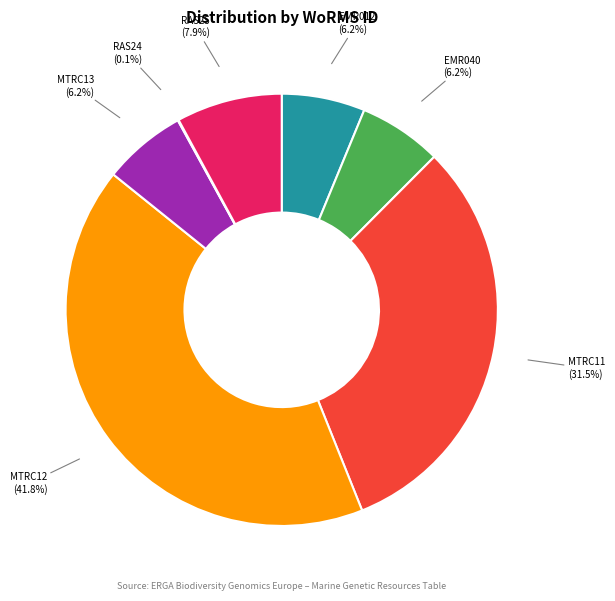

Does MTRC13 represent more than half of the total?

No